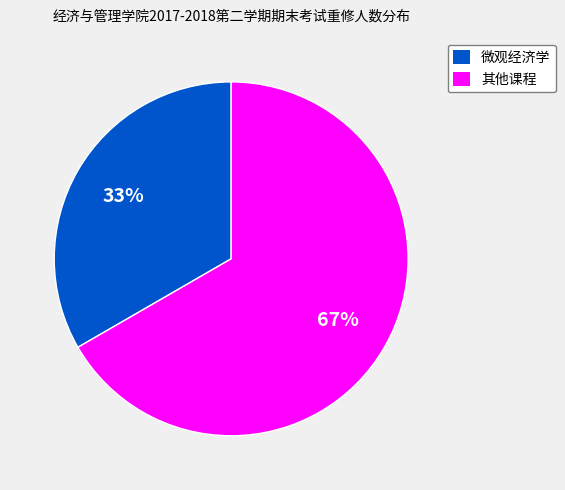

To the nearest percent, what is the average slice percentage?

50%